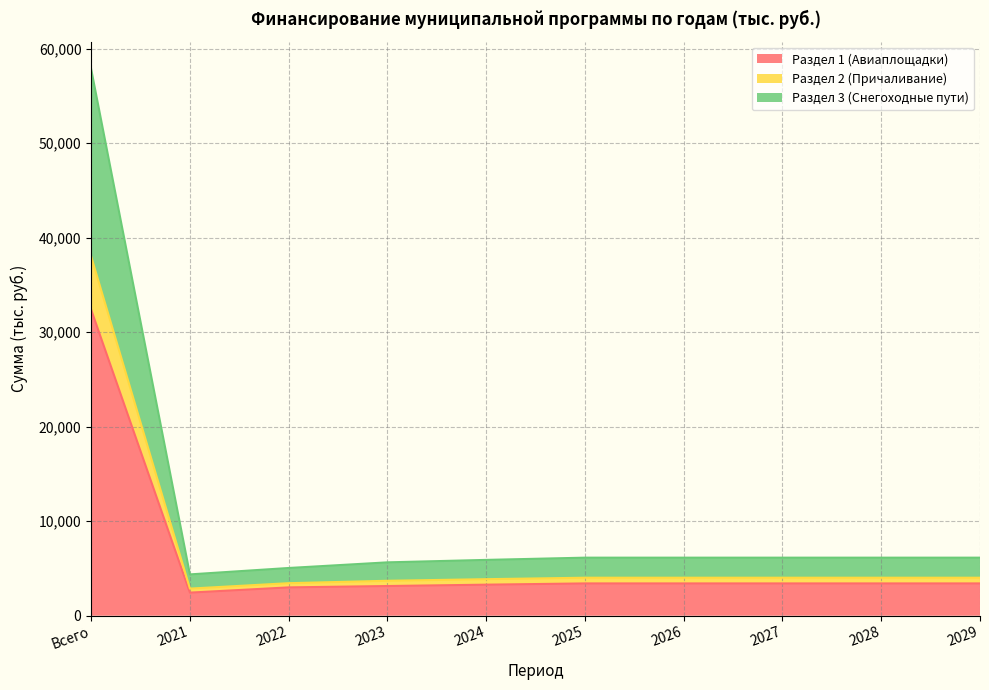

At which category is the sum across all series the highest?

Всего